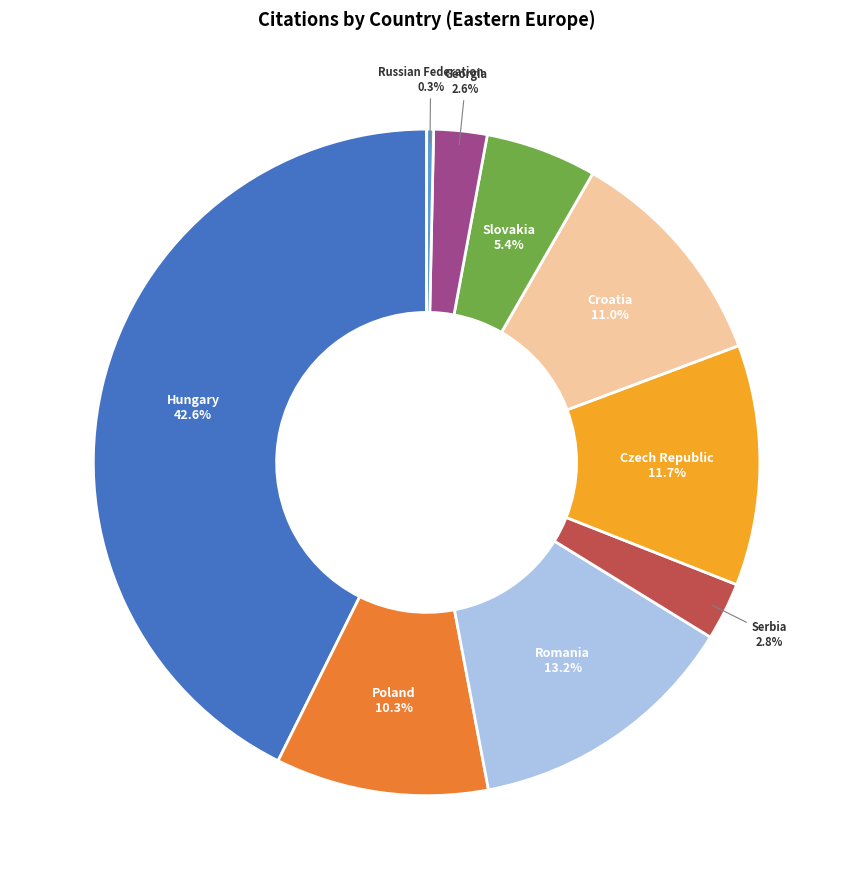

Is Slovakia the majority of the pie?

No